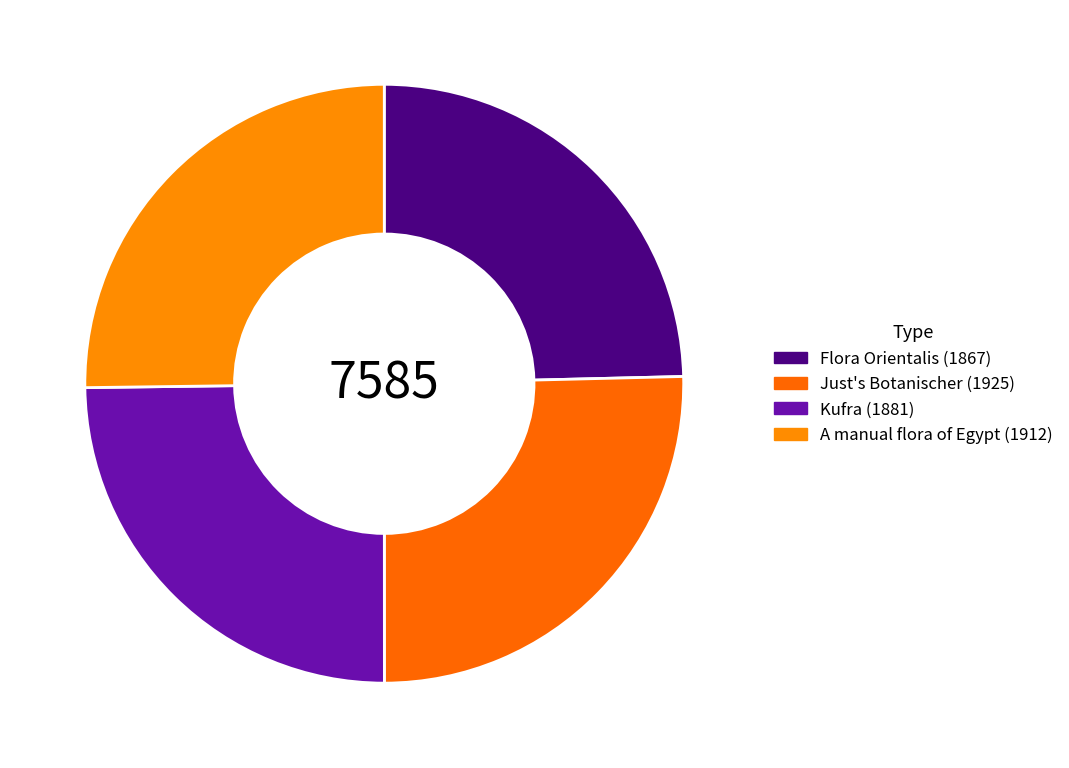

Count the number of slices in the pie.

4